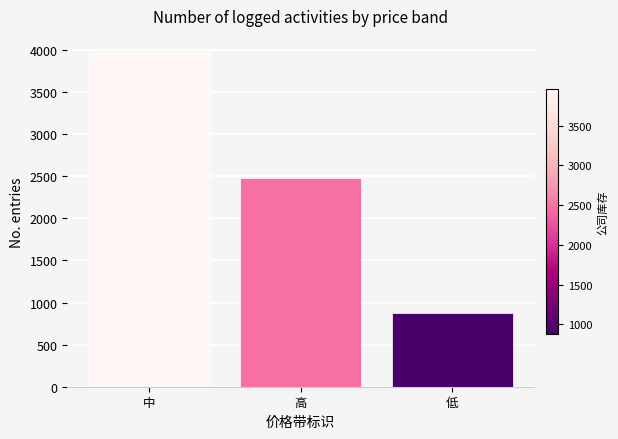

Rank the categories by value from lowest to highest.

低, 高, 中